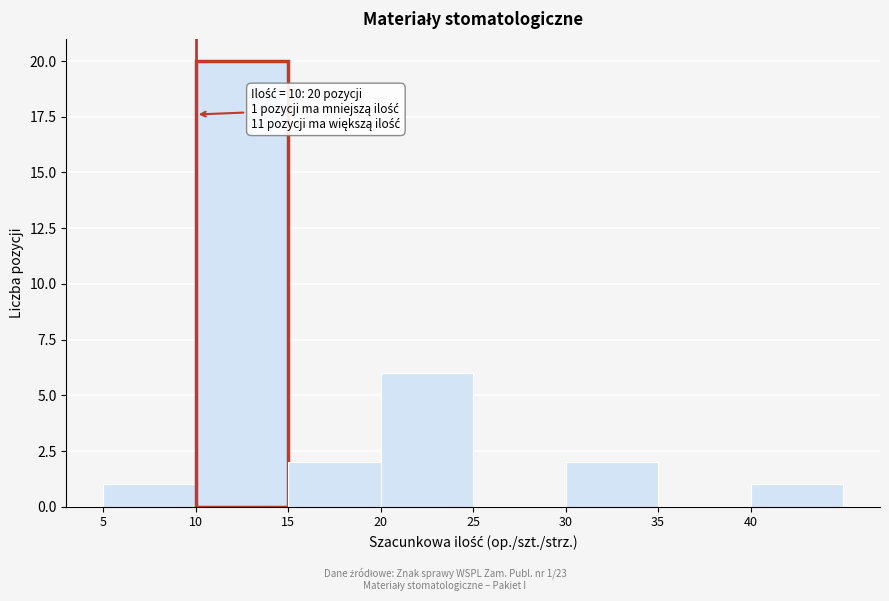

Which range on the x-axis has the tallest bar?

10 to 15